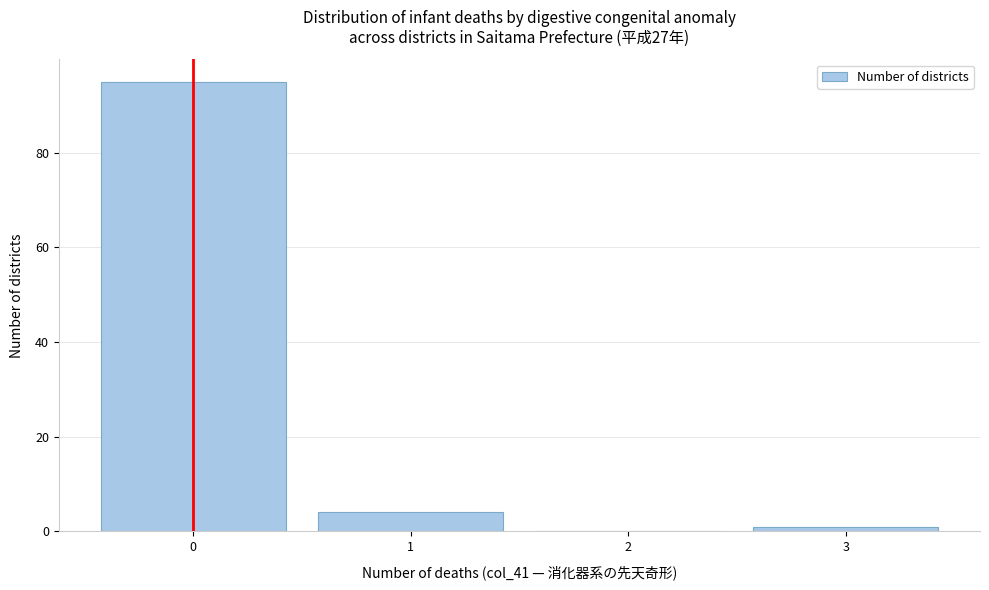

Reading right to left, list all the values displayed in this chart.

3=1	2=0	1=4	0=95